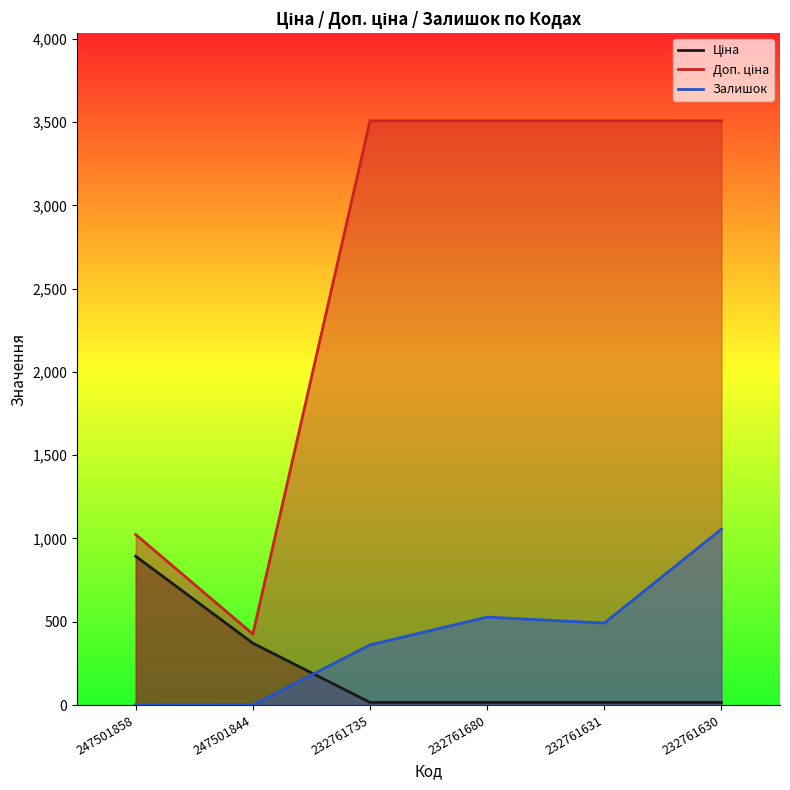

Where do Ціна and Залишок first cross each other?

247501844 and 232761735